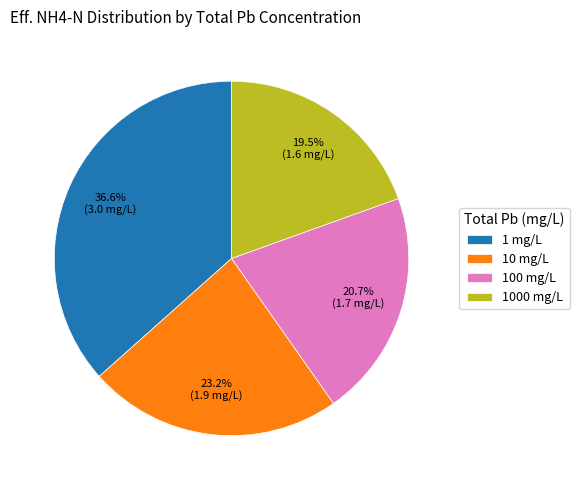

Is it true that 1 mg/L is 37% of the pie?

True